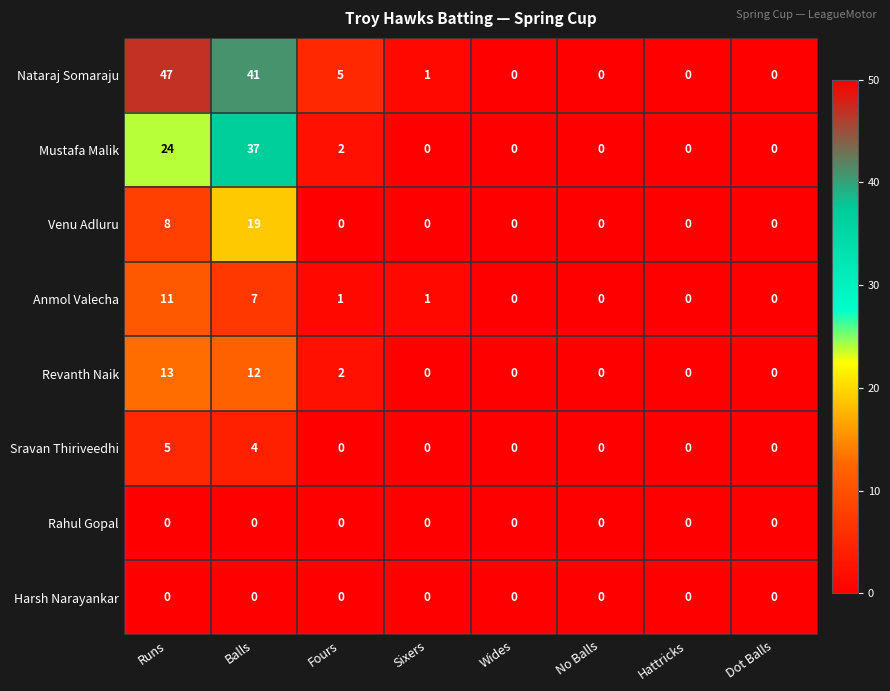

What is the highest value of the Revanth Naik series?

13